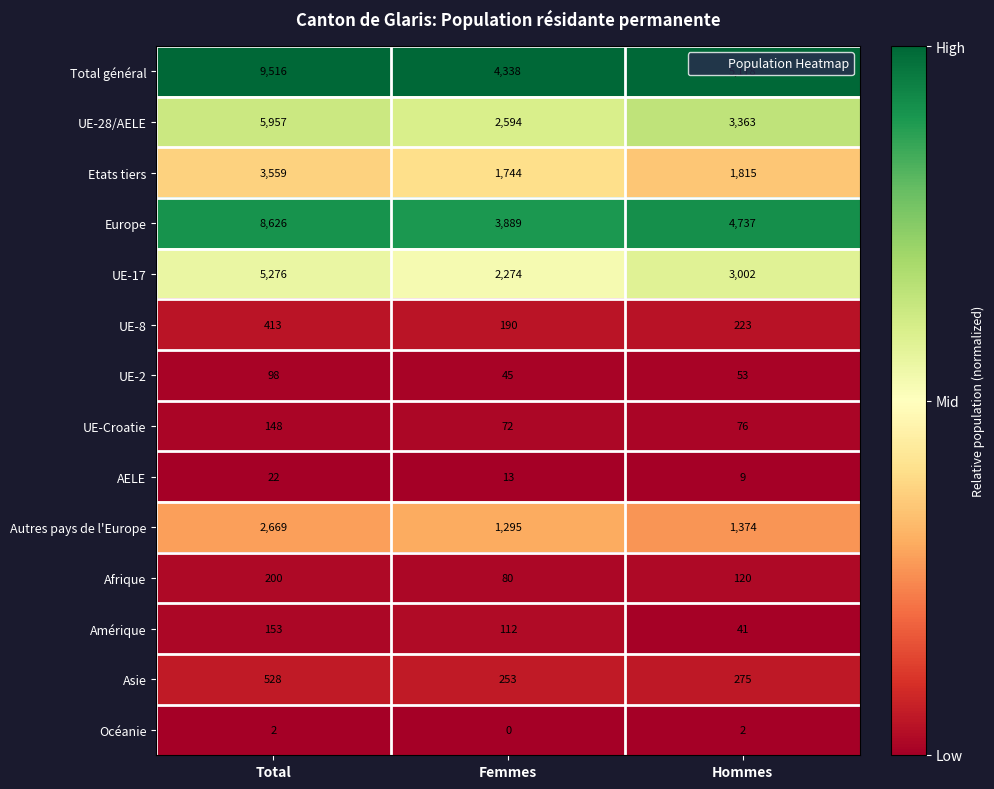

Which series has the largest range (max minus min)?

Total général